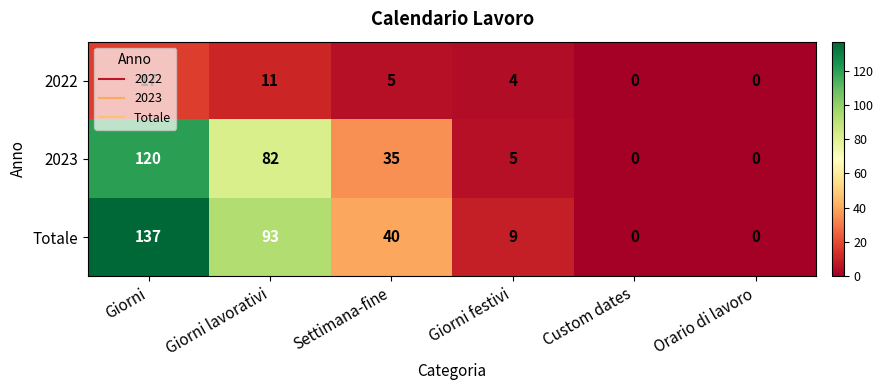

Rank the series by their average value, from highest to lowest.

Totale, 2023, 2022